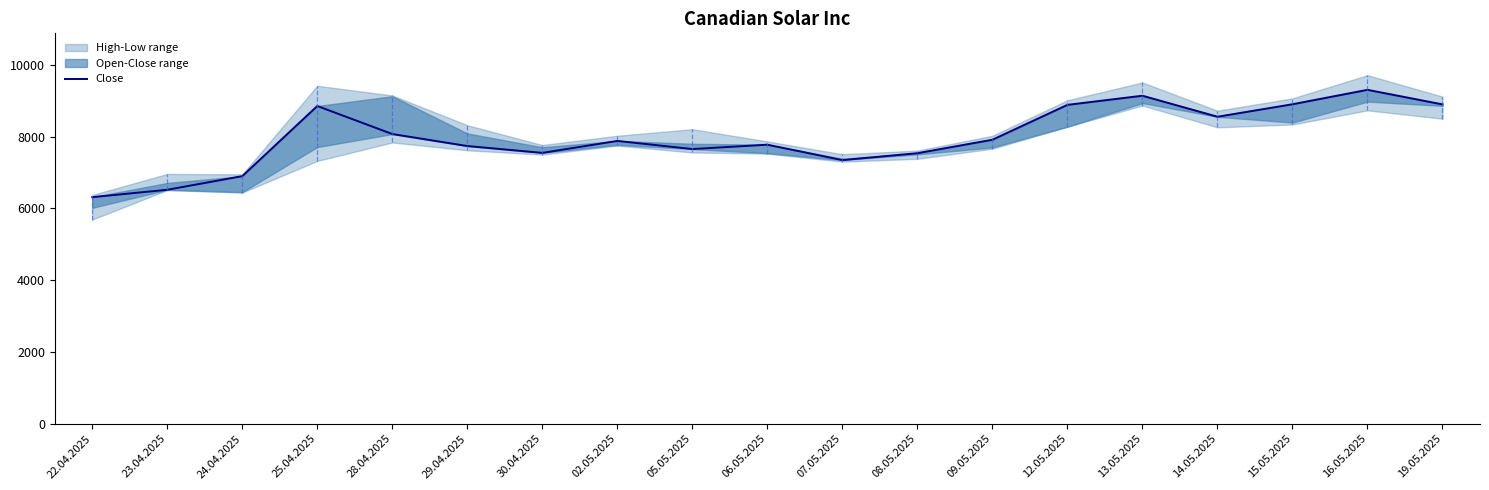

How many data points does each series have?

19